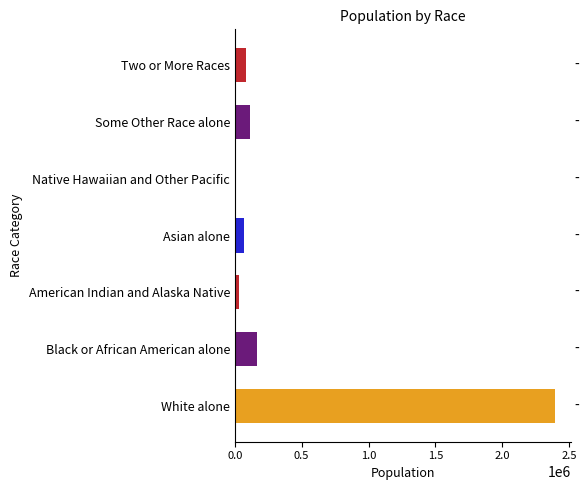

Reading bottom to top, what are all the values shown in this chart?

White alone=2391044	Black or African American alone=167864	American Indian and Alaska Native=28150	Asian alone=67762	Native Hawaiian and Other Pacific=2238	Some Other Race alone=110127	Two or More Races=85933